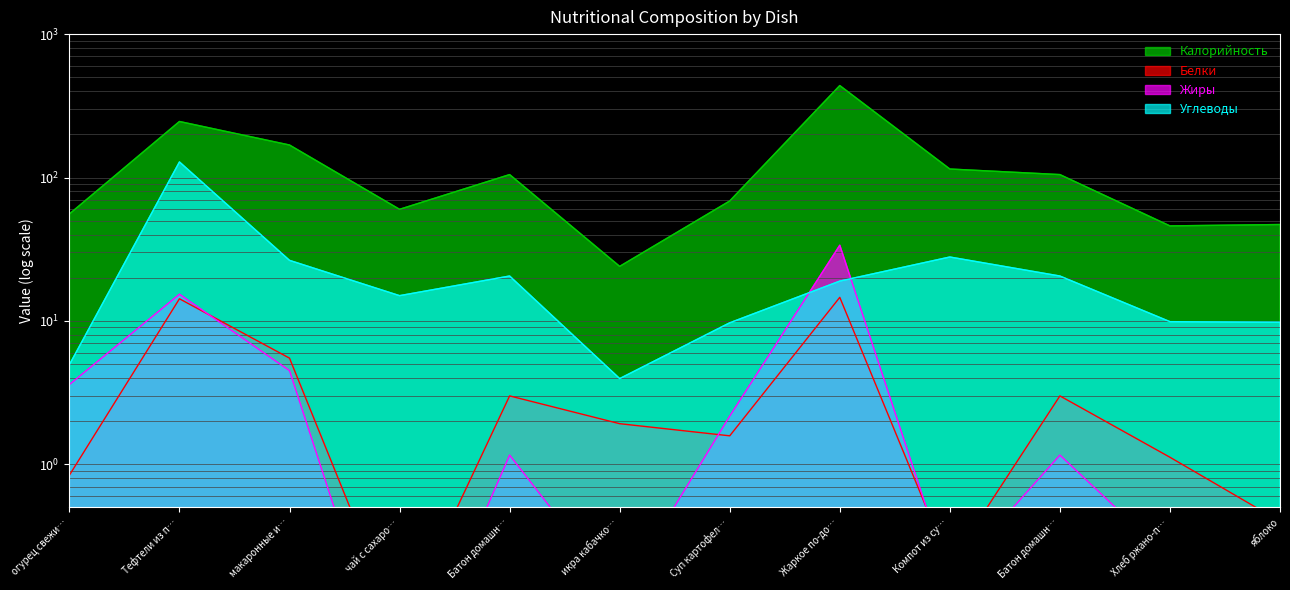

Where does the Жиры series first go above 1?

огурец свежи…